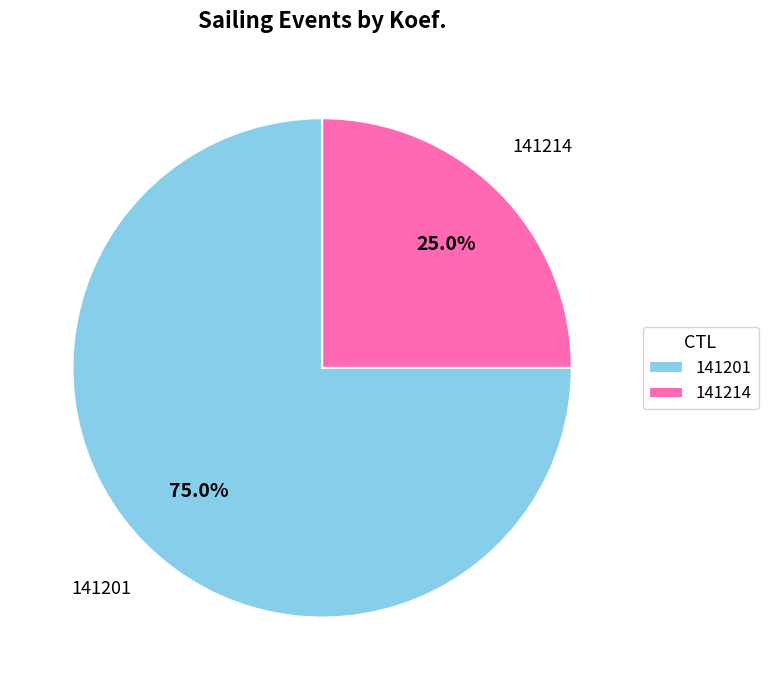

True or false: 141201 accounts for 75% of the total.

True